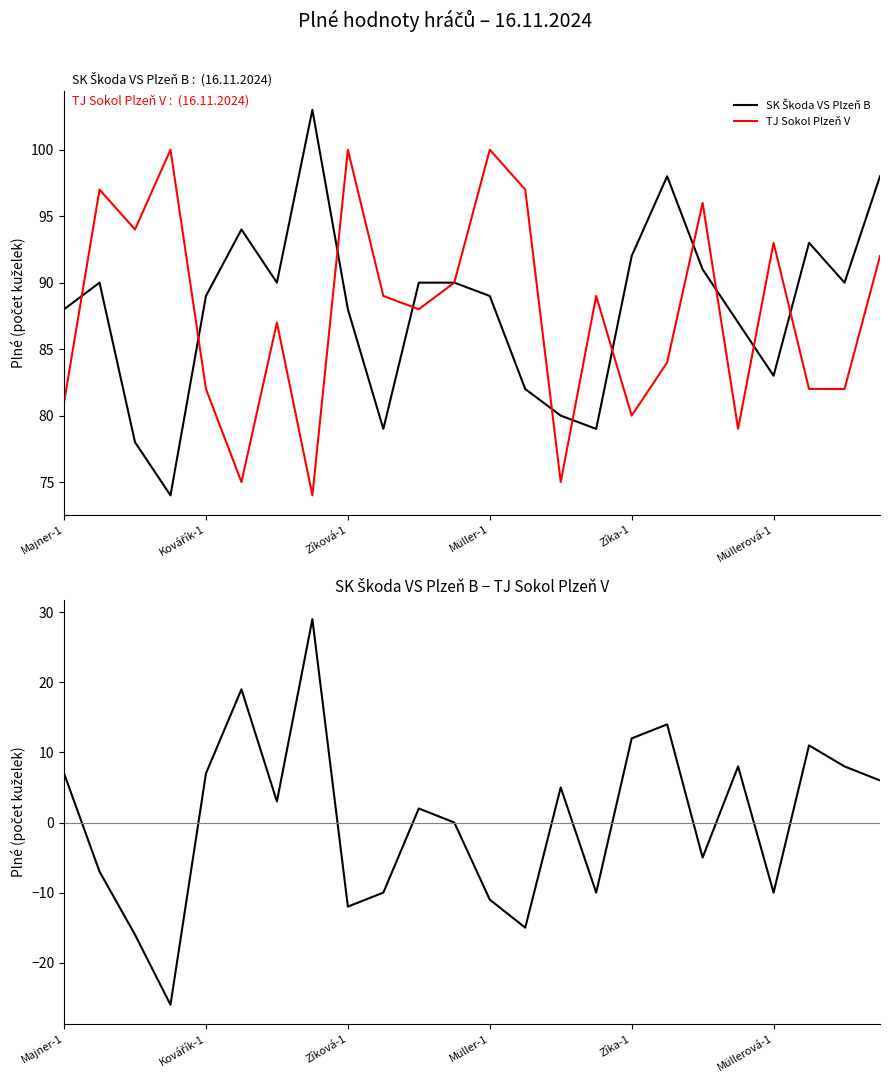

After their last crossing, which series has the higher values: SK Škoda VS Plzeň B or TJ Sokol Plzeň V?

SK Škoda VS Plzeň B